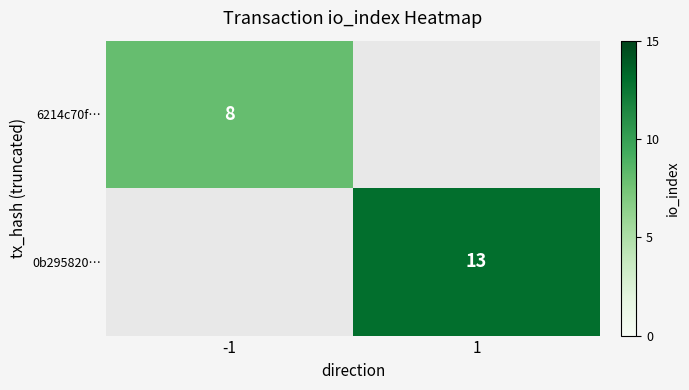

What is the smallest value displayed?

8.0